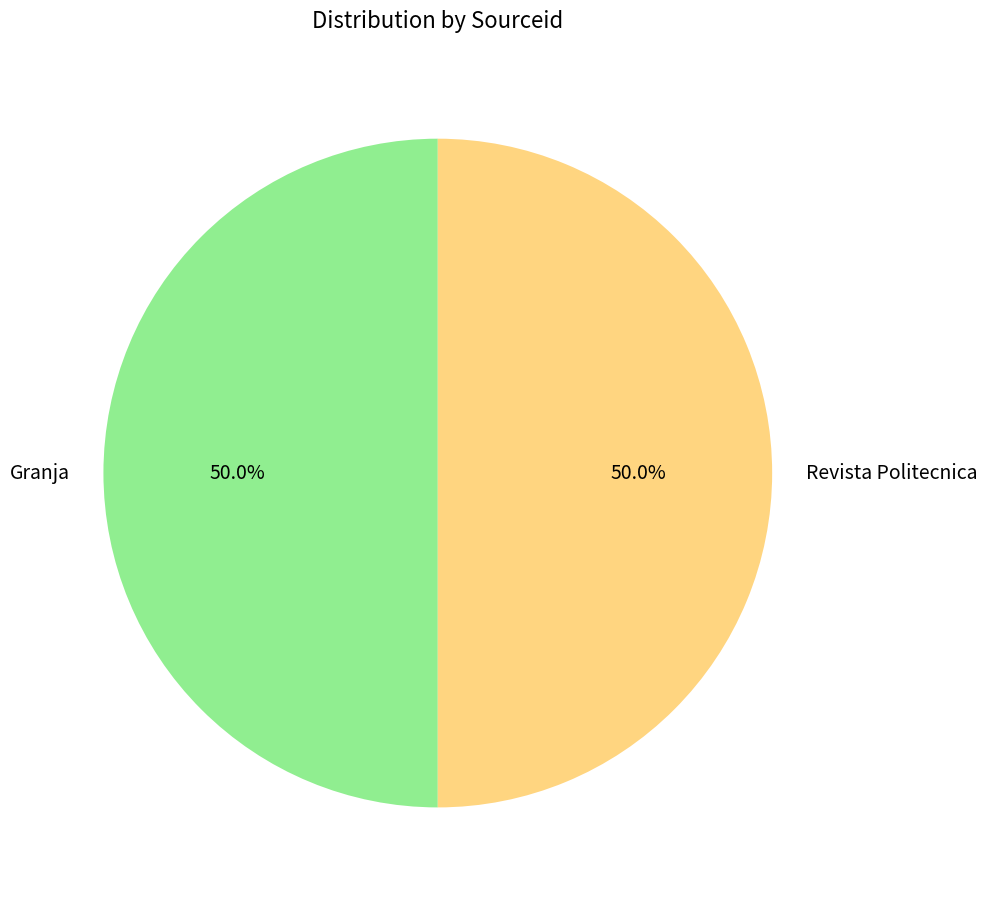

Approximately how many times larger is the value at Revista Politecnica compared to Granja?

1.0